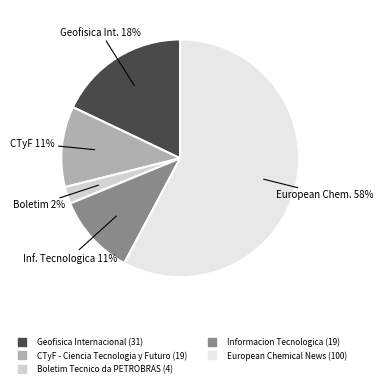

To the nearest percent, what is the average slice percentage?

20%